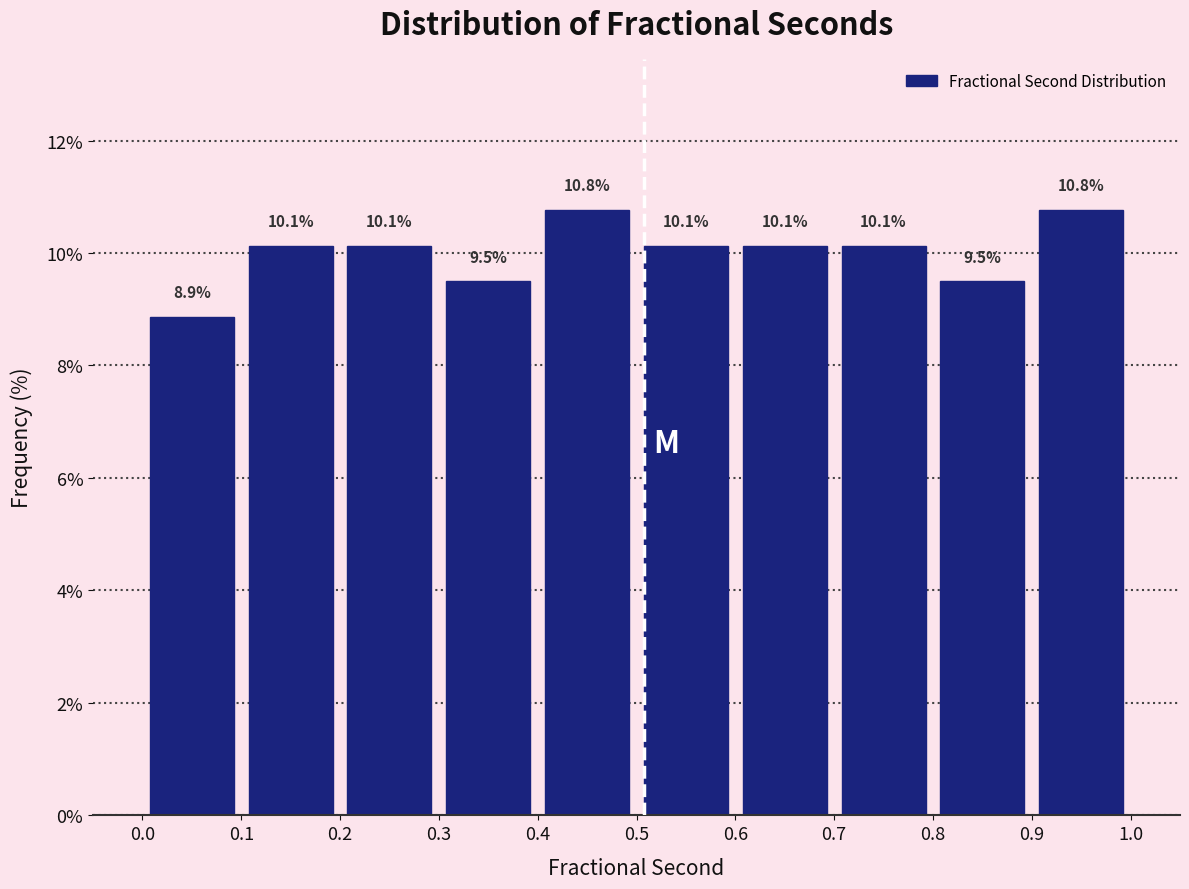

Reading left to right, list every bar in this chart as the range it spans on the x-axis followed by its height.

0.0 to 0.1: 8.9
0.1 to 0.2: 10.1
0.2 to 0.3: 10.1
0.3 to 0.4: 9.5
0.4 to 0.5: 10.8
0.5 to 0.6: 10.1
0.6 to 0.7: 10.1
0.7 to 0.8: 10.1
0.8 to 0.9: 9.5
0.9 to 1.0: 10.8